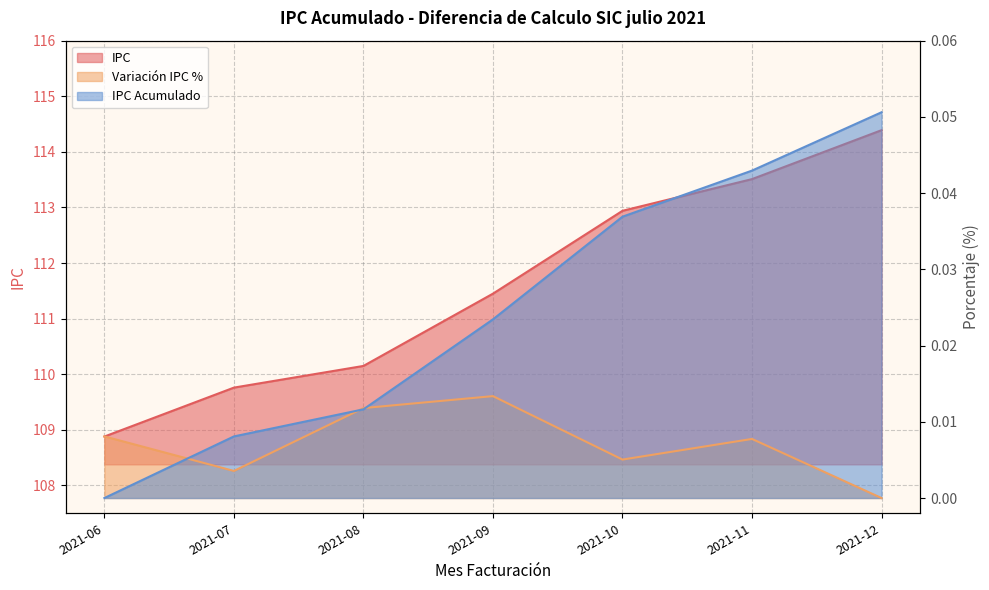

What are all the series names shown in the legend?

IPC, Variacion IPC %, IPC Acumulado